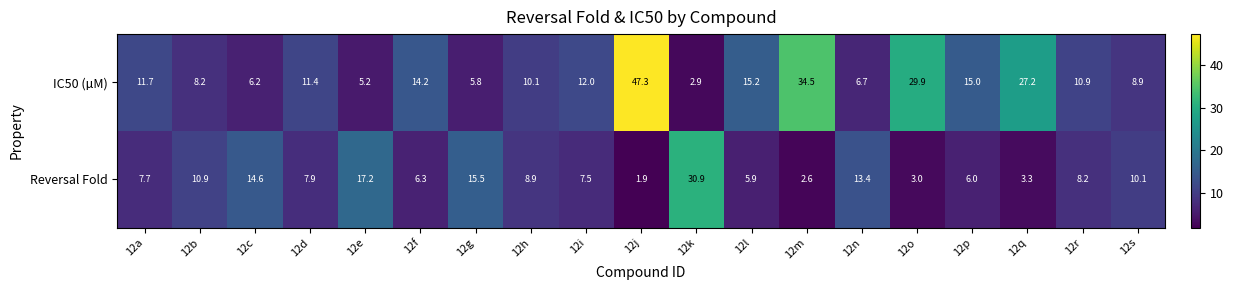

Count the number of data series in this chart.

2